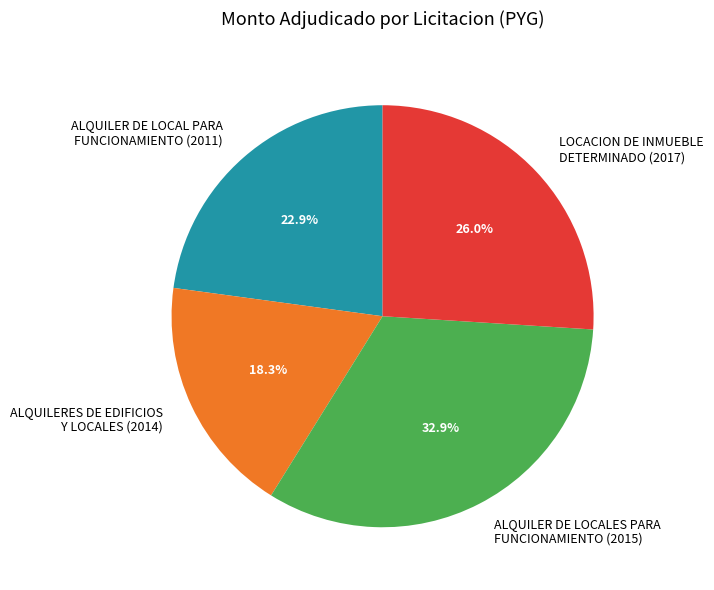

What is the largest slice in the pie chart?

ALQUILER DE LOCALES PARA FUNCIONAMIENTO (2015)